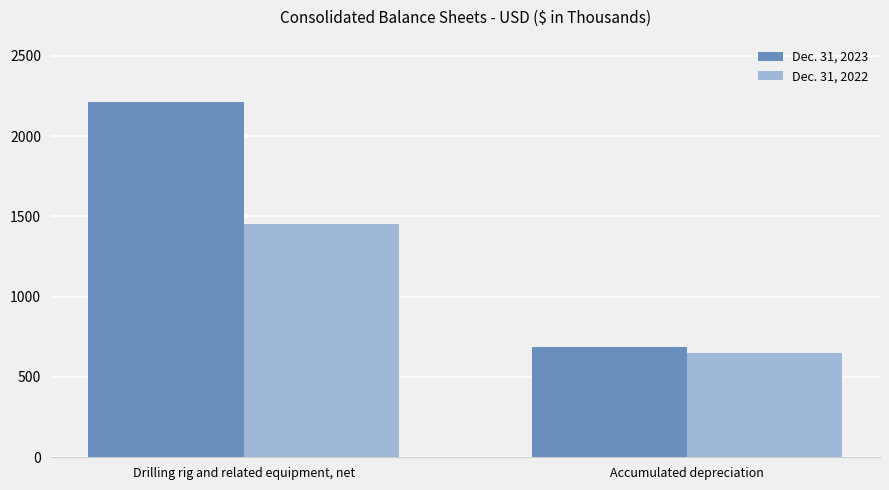

What is the greatest value displayed?

2215